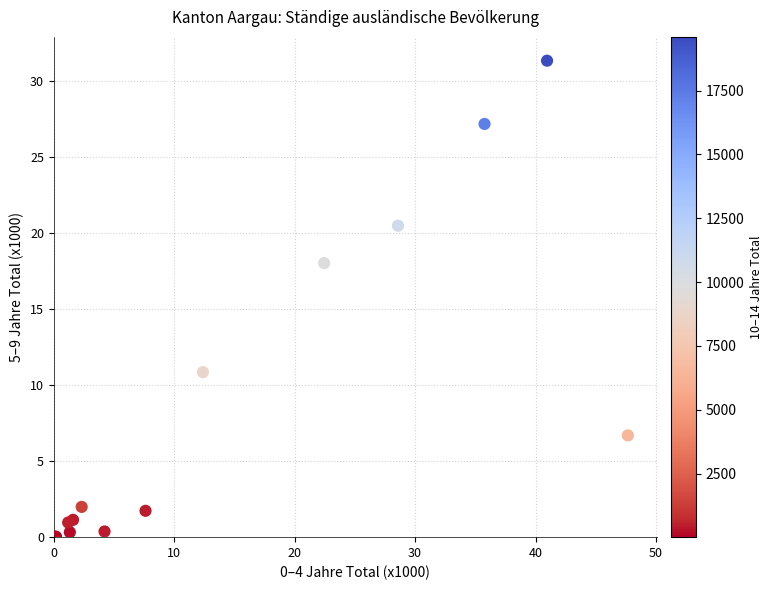

What Y value in the scatter plot is closest to 15?

18.0